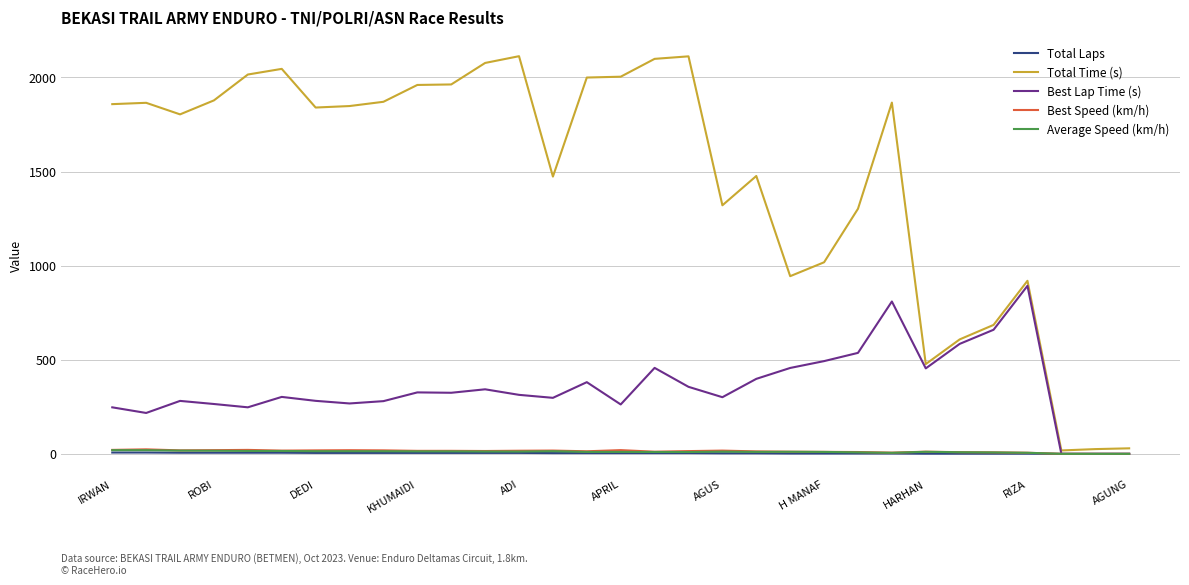

Which series has the largest total across all categories?

Total Time (s)